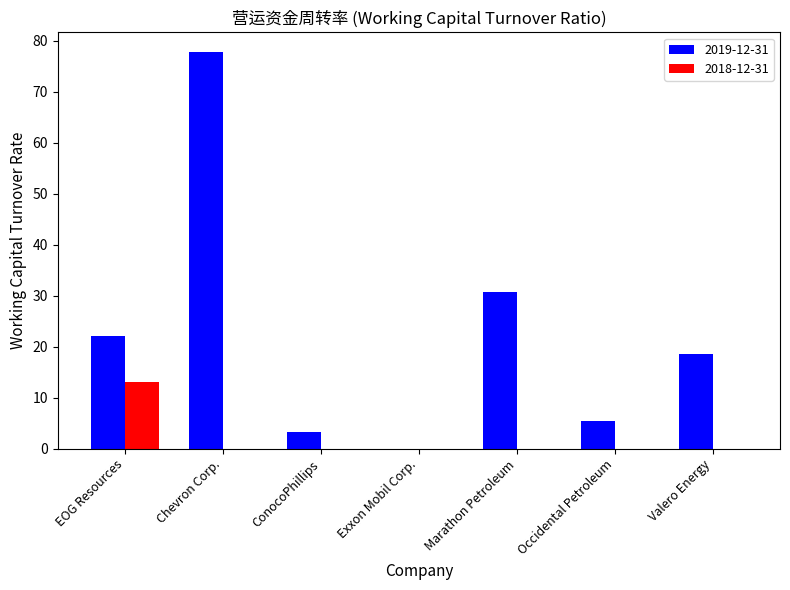

Between ConocoPhillips and Occidental Petroleum, which series saw the biggest shift?

2019-12-31